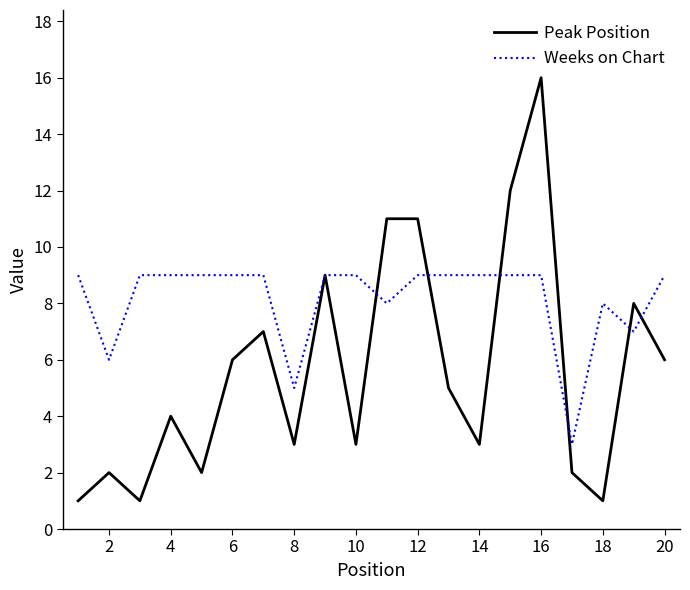

After their last crossing, which series has the higher values: Weeks on Chart or Peak Position?

Weeks on Chart